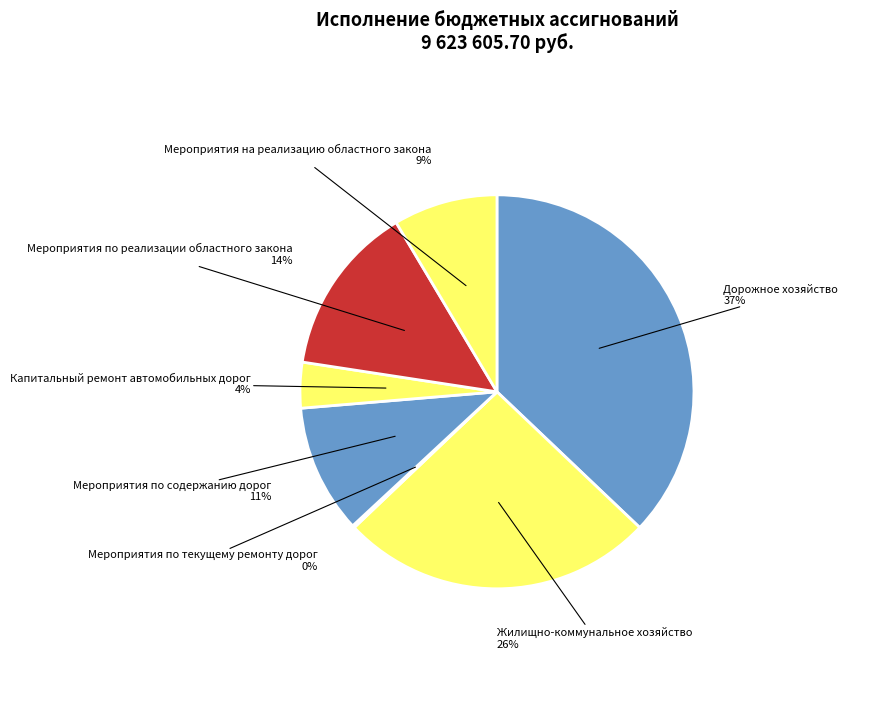

To the nearest percent, what is the difference between the Мероприятия на реализацию областного закона and Мероприятия по содержанию дорог slice percentages?

2%